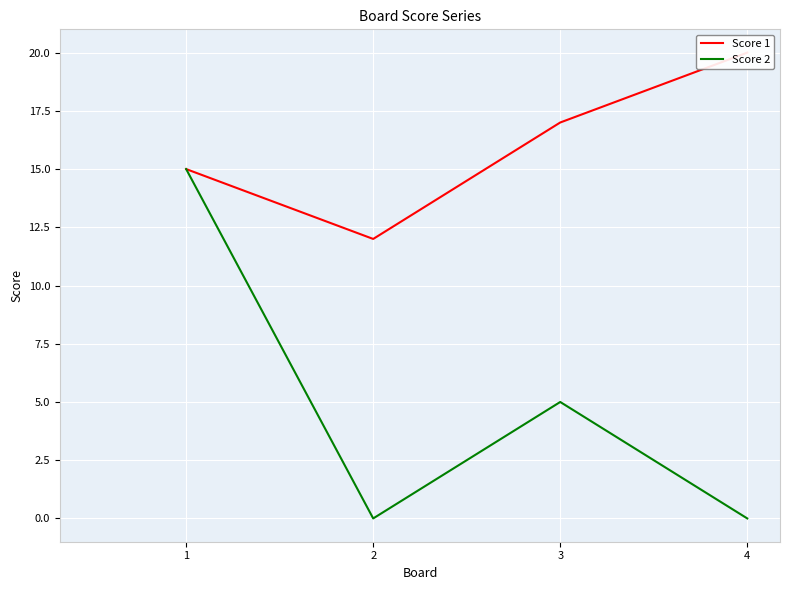

Rank the series by their maximum value, from lowest to highest.

Score 2, Score 1